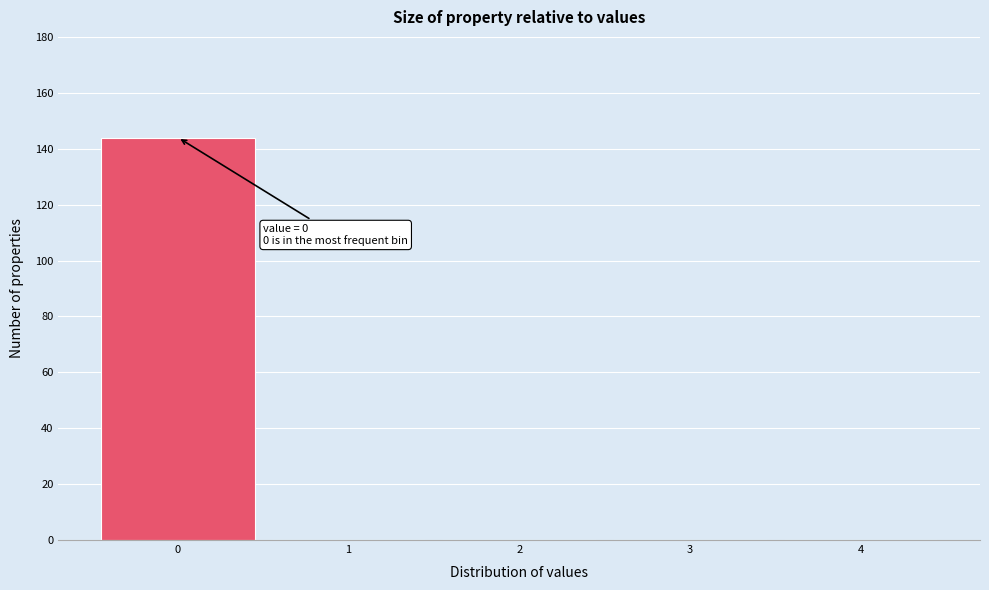

Over which range of the x-axis is the bar tallest?

-0.5 to 0.5